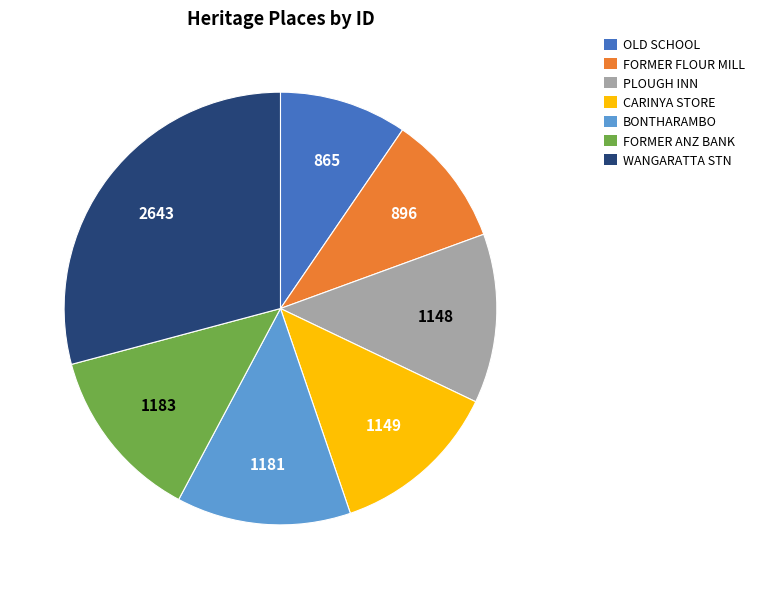

Which slice is the largest?

WANGARATTA STN